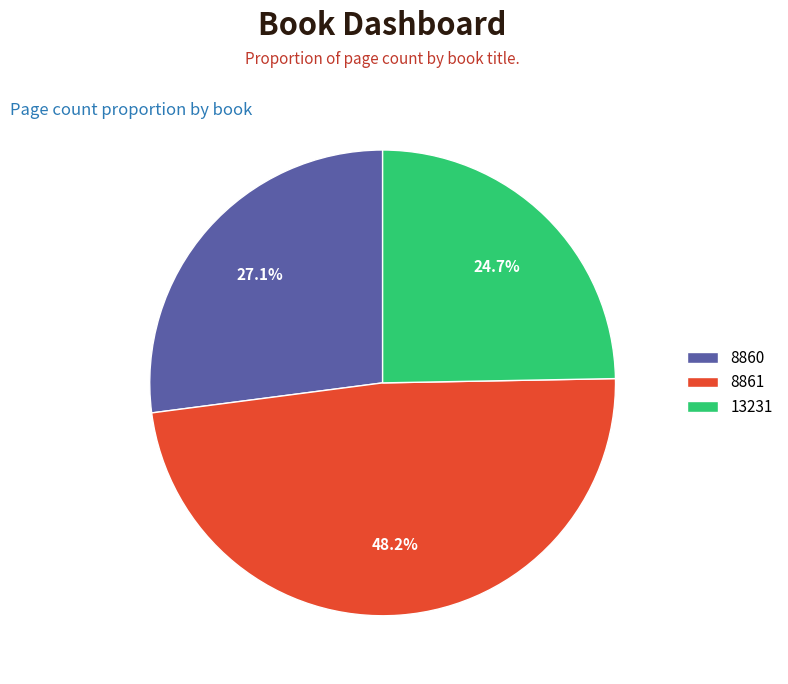

Is there any slice that represents more than half of the pie?

No